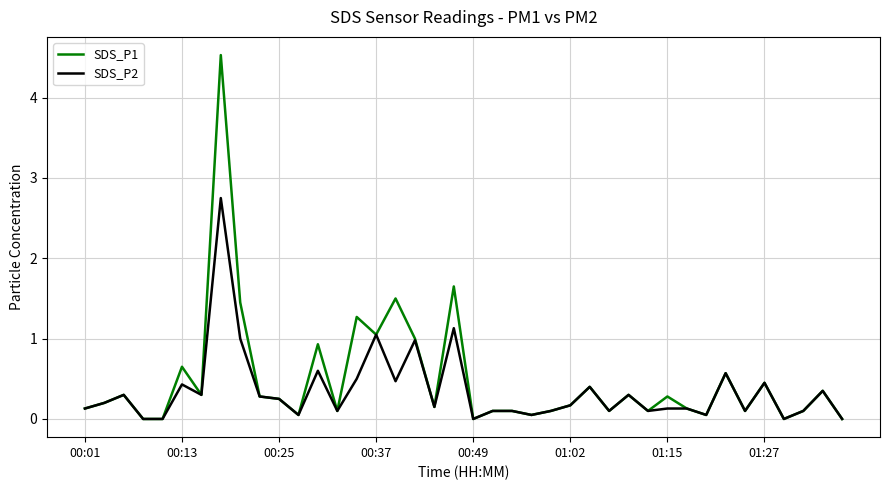

Rank the series by their maximum value, from lowest to highest.

SDS_P2, SDS_P1